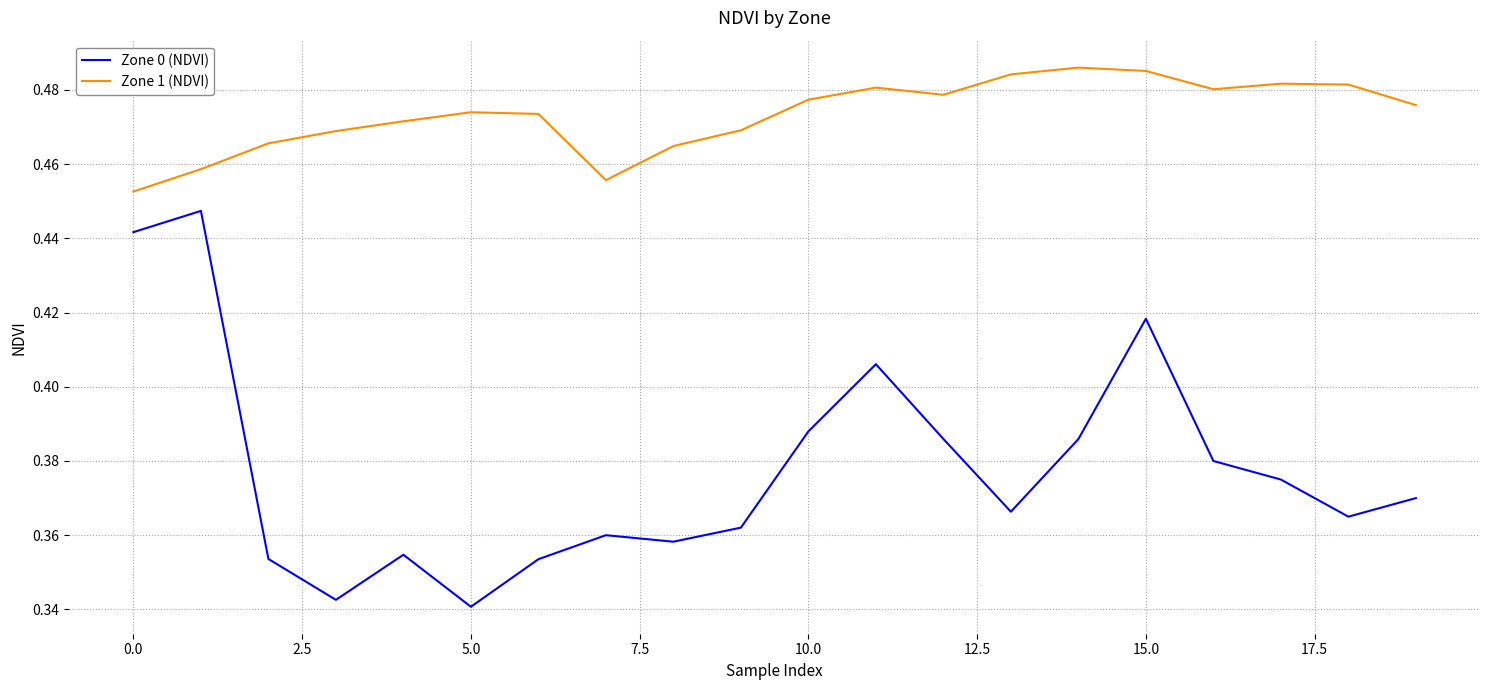

List the series in order of their overall mean, highest first.

Zone 1 (NDVI), Zone 0 (NDVI)